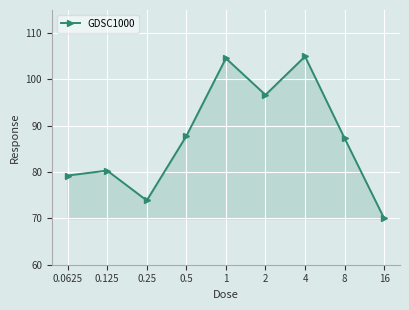

How many interior local valleys (lower than both neighbors) does the data have?

2